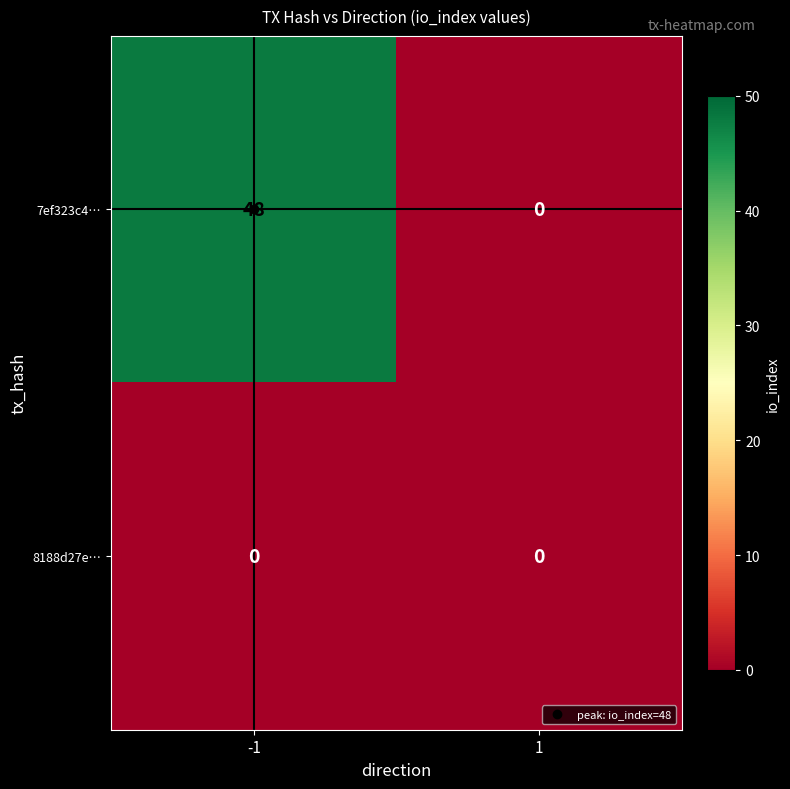

List the series in order of their overall mean, highest first.

7ef323c4…, 8188d27e…